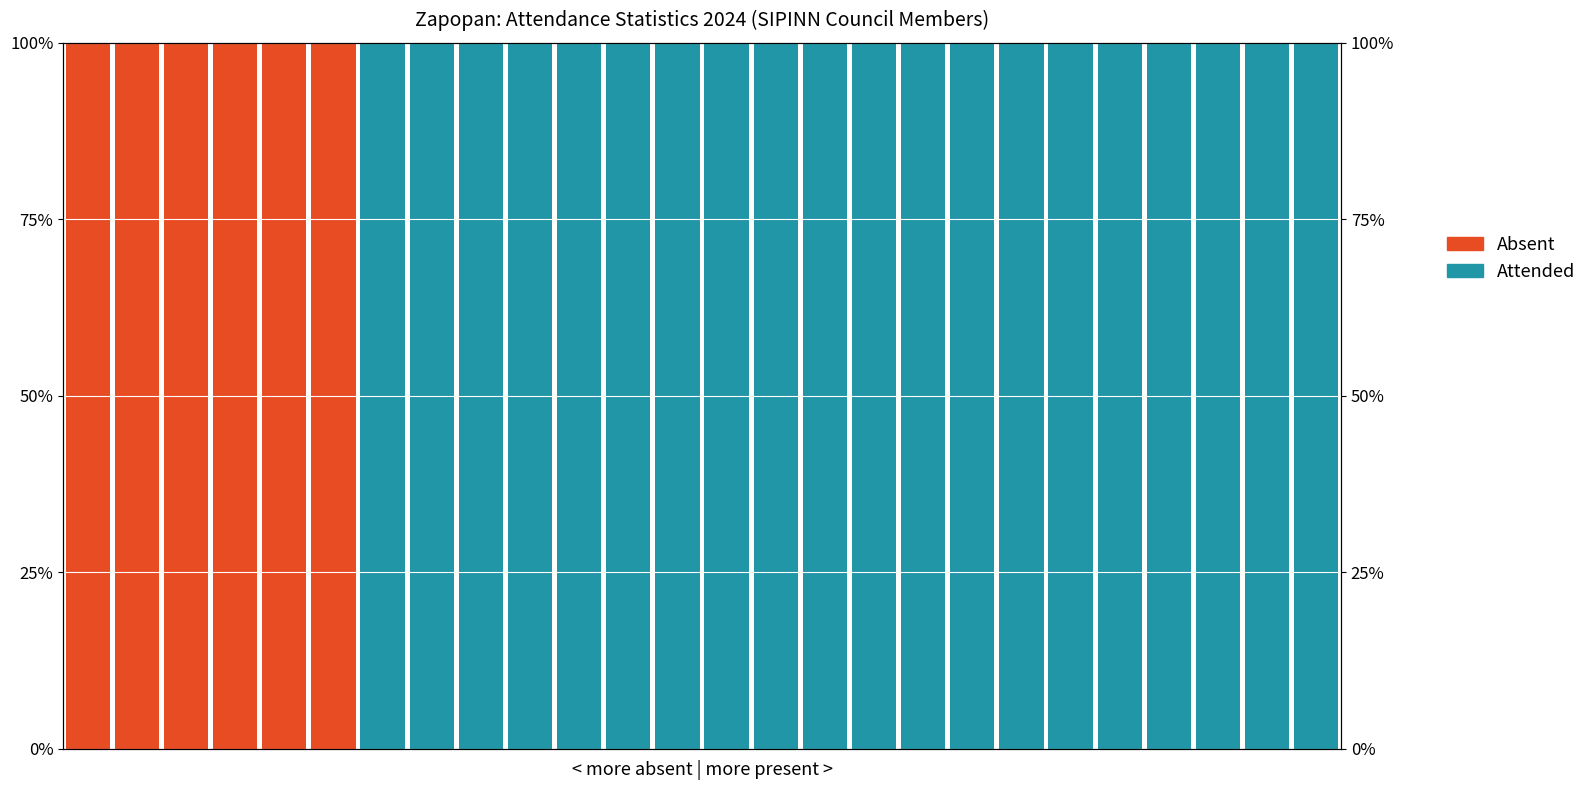

How many groups of bars are there?

26